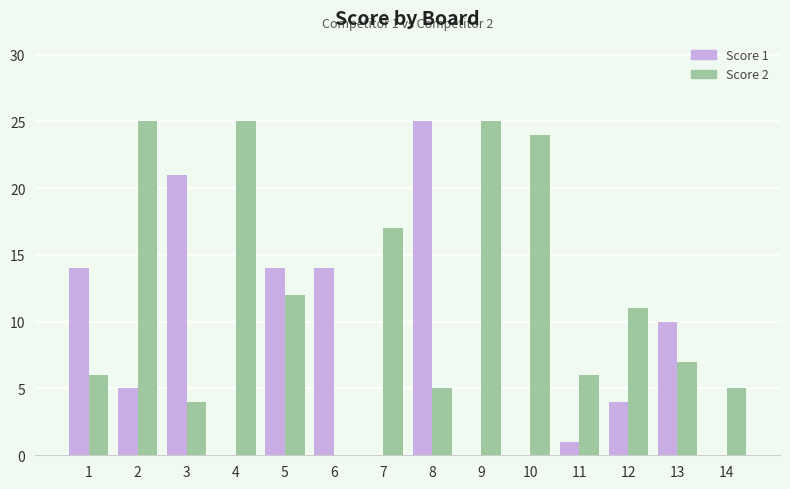

True or false: Score 1 has a value of 6 at 3.

False